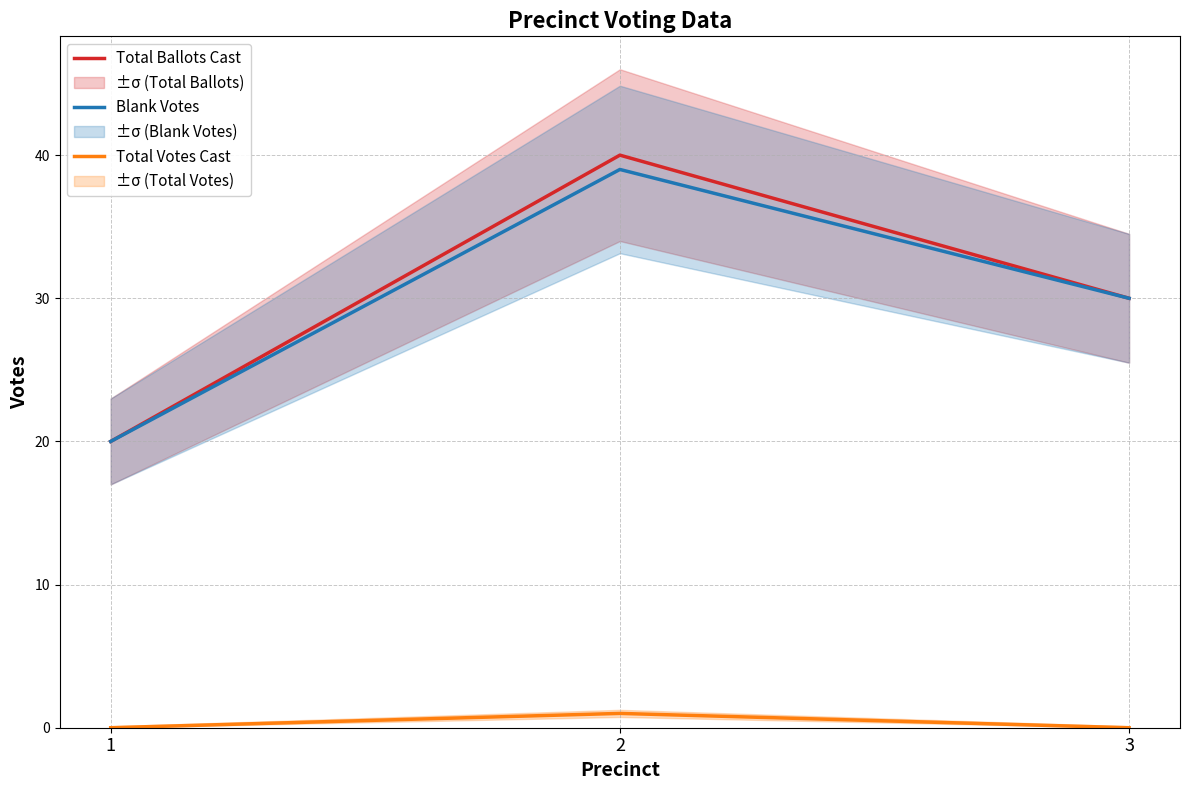

Which series changed the most between 1 and 3?

Total Ballots Cast